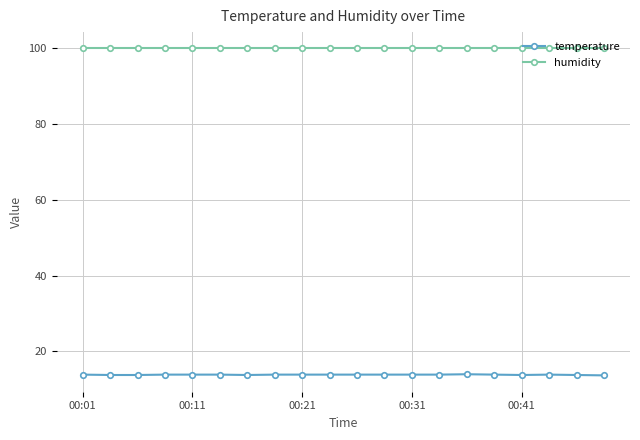

Rank the series by their average value, from lowest to highest.

temperature, humidity